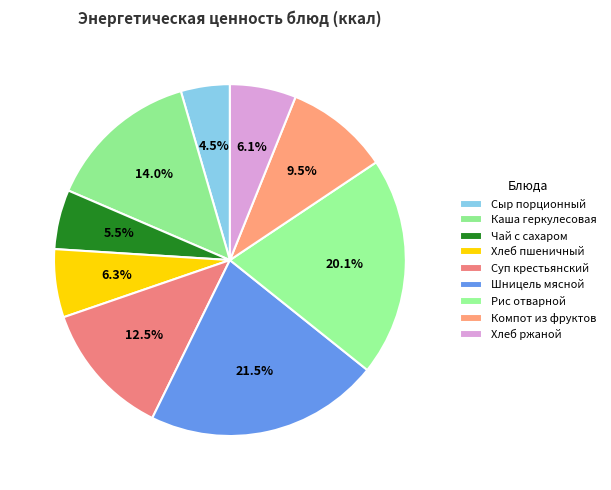

Count the number of slices in the pie.

9